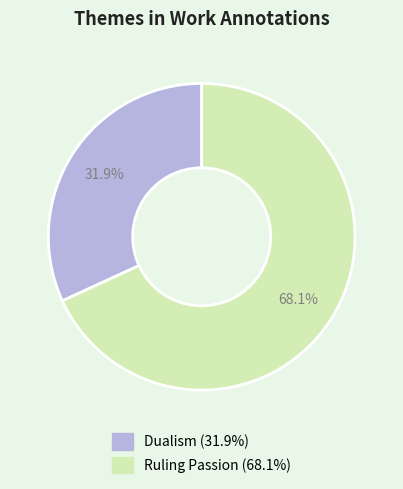

Count the number of slices in the pie.

2